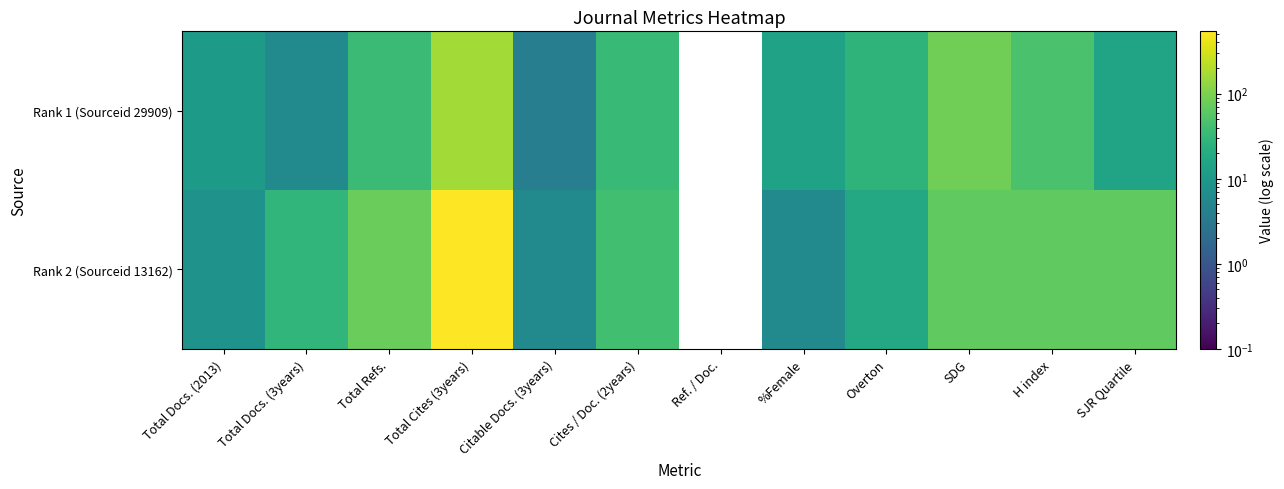

At which category is the sum across all series the highest?

Total Cites (3years)